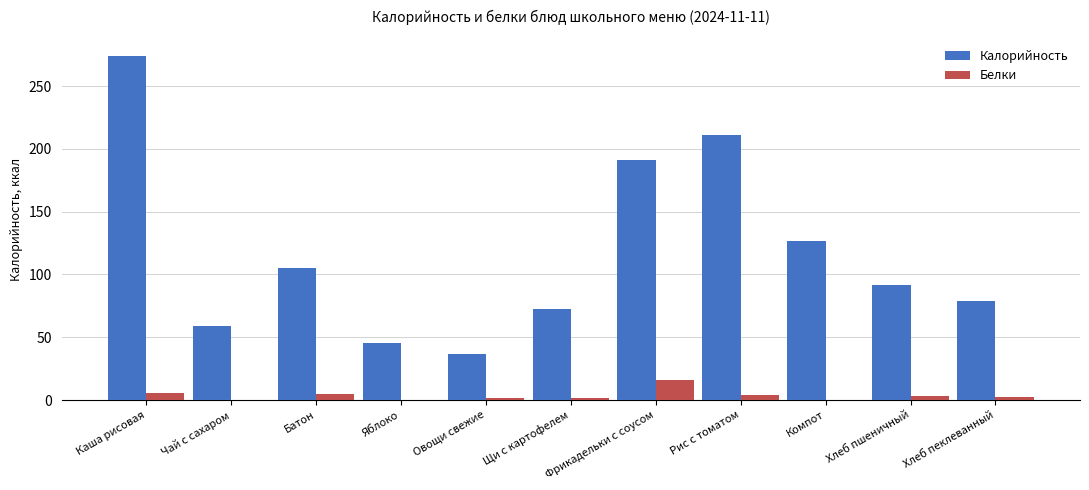

What is the sum of all Калорийность values?

1292.7